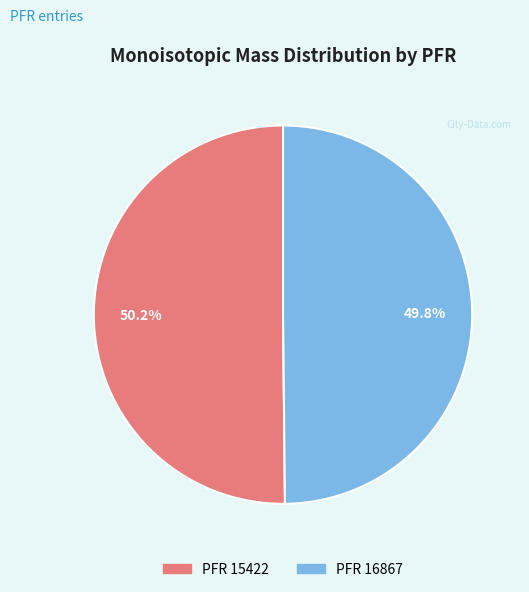

Is there any slice that represents more than half of the pie?

Yes